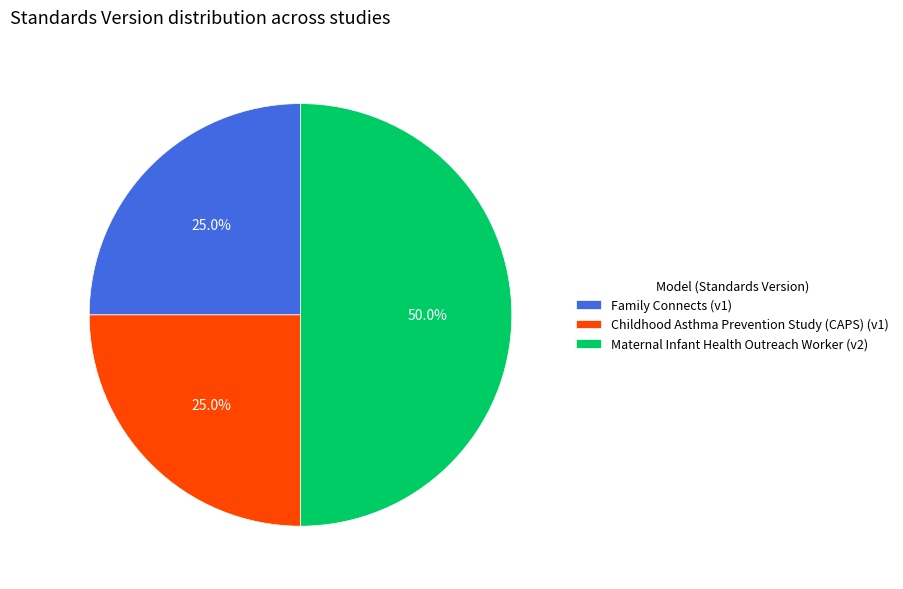

To the nearest percent, what percentage of the pie is Childhood Asthma Prevention Study (CAPS)?

25%